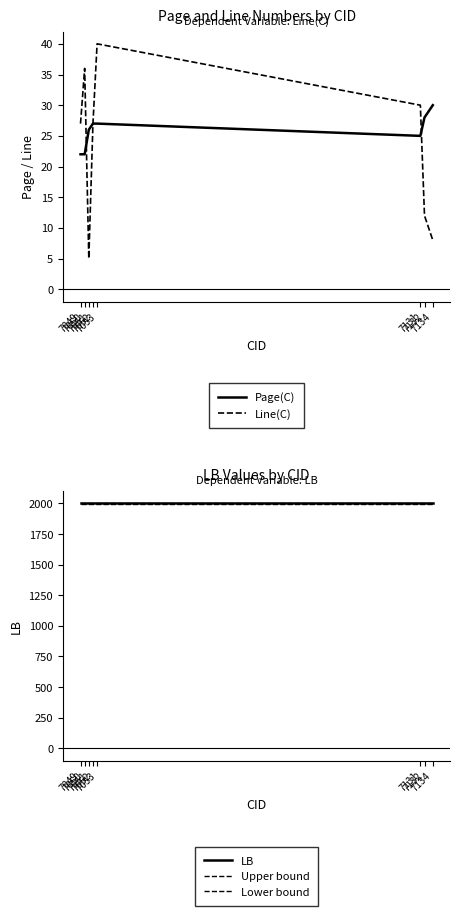

What are all the series names shown in the legend?

Page(C), Line(C), LB, Upper bound, Lower bound